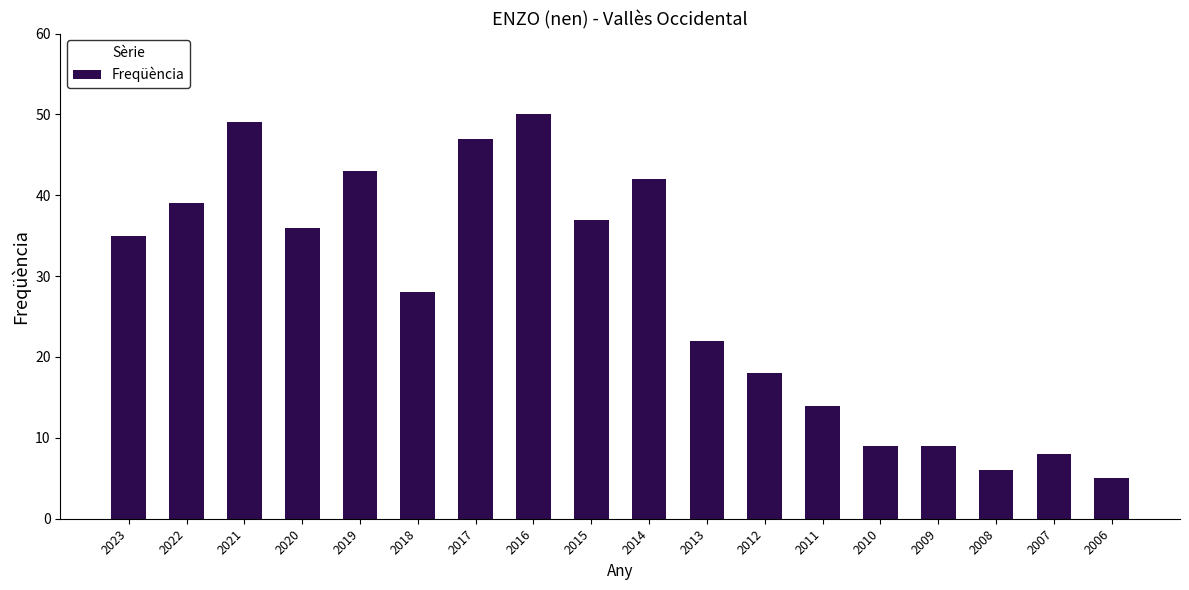

Are the bars horizontal?

No